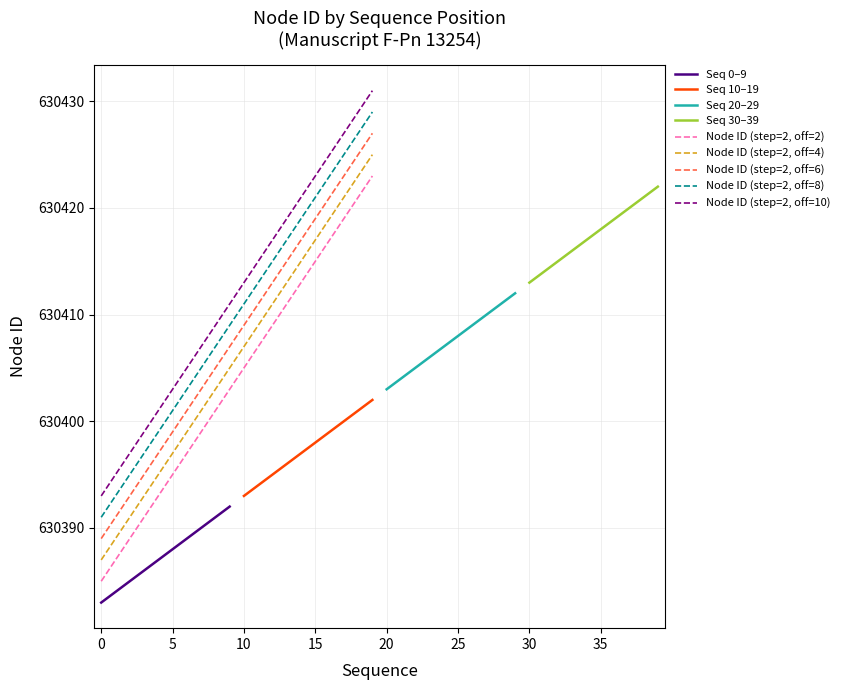

Count the Seq 0-9 values in the range 630385 to 630390.

6